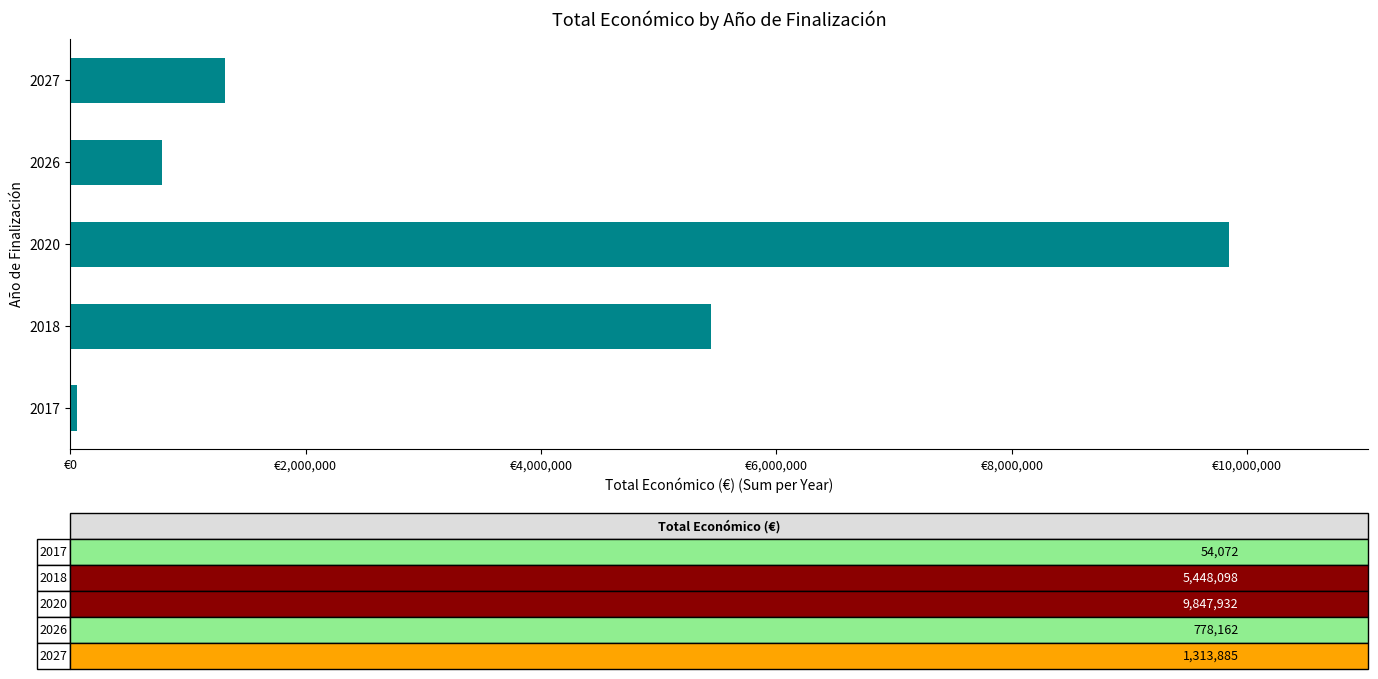

Rank the categories by value from highest to lowest.

2020, 2018, 2027, 2026, 2017